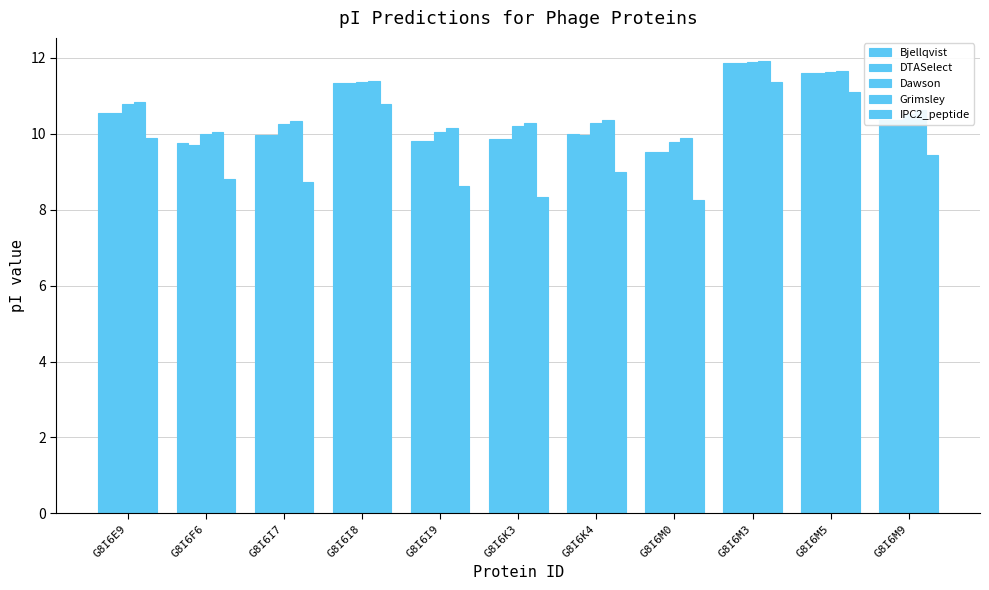

What is the difference between the highest and lowest values at G8I6K3?

1.9